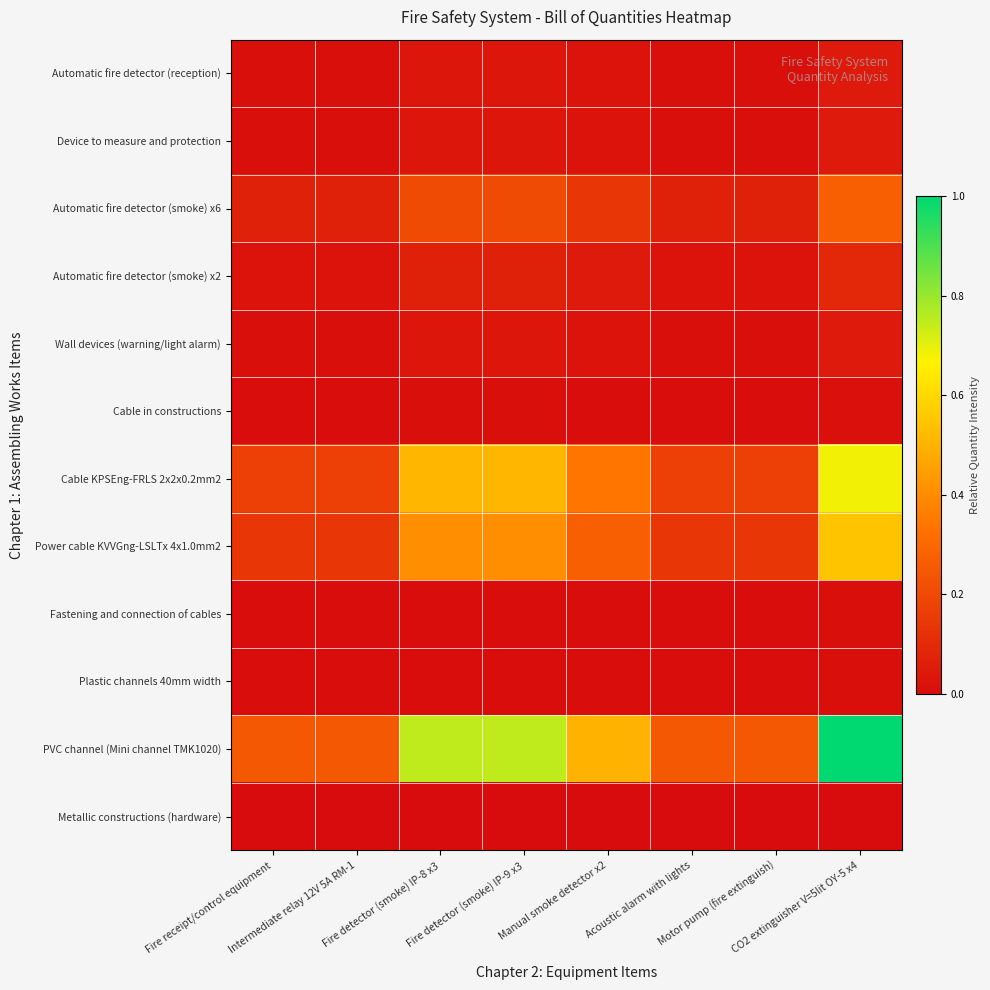

Reading left to right, transcribe all the data shown in this chart.

Automatic fire detector (reception): Fire receipt/control equipment=0.0	Intermediate relay 12V 5A RM-1=0.0	Fire detector (smoke) IP-8 x3=0.0	Fire detector (smoke) IP-9 x3=0.0	Manual smoke detector x2=0.0	Acoustic alarm with lights=0.0	Motor pump (fire extinguish)=0.0	CO2 extinguisher V=5lit OY-5 x4=0.0
Device to measure and protection: Fire receipt/control equipment=0.0	Intermediate relay 12V 5A RM-1=0.0	Fire detector (smoke) IP-8 x3=0.0	Fire detector (smoke) IP-9 x3=0.0	Manual smoke detector x2=0.0	Acoustic alarm with lights=0.0	Motor pump (fire extinguish)=0.0	CO2 extinguisher V=5lit OY-5 x4=0.0
Automatic fire detector (smoke) x6: Fire receipt/control equipment=0.1	Intermediate relay 12V 5A RM-1=0.1	Fire detector (smoke) IP-8 x3=0.2	Fire detector (smoke) IP-9 x3=0.2	Manual smoke detector x2=0.1	Acoustic alarm with lights=0.1	Motor pump (fire extinguish)=0.1	CO2 extinguisher V=5lit OY-5 x4=0.3
Automatic fire detector (smoke) x2: Fire receipt/control equipment=0.0	Intermediate relay 12V 5A RM-1=0.0	Fire detector (smoke) IP-8 x3=0.1	Fire detector (smoke) IP-9 x3=0.1	Manual smoke detector x2=0.0	Acoustic alarm with lights=0.0	Motor pump (fire extinguish)=0.0	CO2 extinguisher V=5lit OY-5 x4=0.1
Wall devices (warning/light alarm): Fire receipt/control equipment=0.0	Intermediate relay 12V 5A RM-1=0.0	Fire detector (smoke) IP-8 x3=0.0	Fire detector (smoke) IP-9 x3=0.0	Manual smoke detector x2=0.0	Acoustic alarm with lights=0.0	Motor pump (fire extinguish)=0.0	CO2 extinguisher V=5lit OY-5 x4=0.0
Cable in constructions: Fire receipt/control equipment=0.0	Intermediate relay 12V 5A RM-1=0.0	Fire detector (smoke) IP-8 x3=0.0	Fire detector (smoke) IP-9 x3=0.0	Manual smoke detector x2=0.0	Acoustic alarm with lights=0.0	Motor pump (fire extinguish)=0.0	CO2 extinguisher V=5lit OY-5 x4=0.0
Cable KPSEng-FRLS 2x2x0.2mm2: Fire receipt/control equipment=0.2	Intermediate relay 12V 5A RM-1=0.2	Fire detector (smoke) IP-8 x3=0.5	Fire detector (smoke) IP-9 x3=0.5	Manual smoke detector x2=0.3	Acoustic alarm with lights=0.2	Motor pump (fire extinguish)=0.2	CO2 extinguisher V=5lit OY-5 x4=0.7
Power cable KVVGng-LSLTx 4x1.0mm2: Fire receipt/control equipment=0.1	Intermediate relay 12V 5A RM-1=0.1	Fire detector (smoke) IP-8 x3=0.4	Fire detector (smoke) IP-9 x3=0.4	Manual smoke detector x2=0.3	Acoustic alarm with lights=0.1	Motor pump (fire extinguish)=0.1	CO2 extinguisher V=5lit OY-5 x4=0.5
Fastening and connection of cables: Fire receipt/control equipment=0.0	Intermediate relay 12V 5A RM-1=0.0	Fire detector (smoke) IP-8 x3=0.0	Fire detector (smoke) IP-9 x3=0.0	Manual smoke detector x2=0.0	Acoustic alarm with lights=0.0	Motor pump (fire extinguish)=0.0	CO2 extinguisher V=5lit OY-5 x4=0.0
Plastic channels 40mm width: Fire receipt/control equipment=0.0	Intermediate relay 12V 5A RM-1=0.0	Fire detector (smoke) IP-8 x3=0.0	Fire detector (smoke) IP-9 x3=0.0	Manual smoke detector x2=0.0	Acoustic alarm with lights=0.0	Motor pump (fire extinguish)=0.0	CO2 extinguisher V=5lit OY-5 x4=0.0
PVC channel (Mini channel TMK1020): Fire receipt/control equipment=0.2	Intermediate relay 12V 5A RM-1=0.2	Fire detector (smoke) IP-8 x3=0.7	Fire detector (smoke) IP-9 x3=0.7	Manual smoke detector x2=0.5	Acoustic alarm with lights=0.2	Motor pump (fire extinguish)=0.2	CO2 extinguisher V=5lit OY-5 x4=1.0
Metallic constructions (hardware): Fire receipt/control equipment=0.0	Intermediate relay 12V 5A RM-1=0.0	Fire detector (smoke) IP-8 x3=0.0	Fire detector (smoke) IP-9 x3=0.0	Manual smoke detector x2=0.0	Acoustic alarm with lights=0.0	Motor pump (fire extinguish)=0.0	CO2 extinguisher V=5lit OY-5 x4=0.0